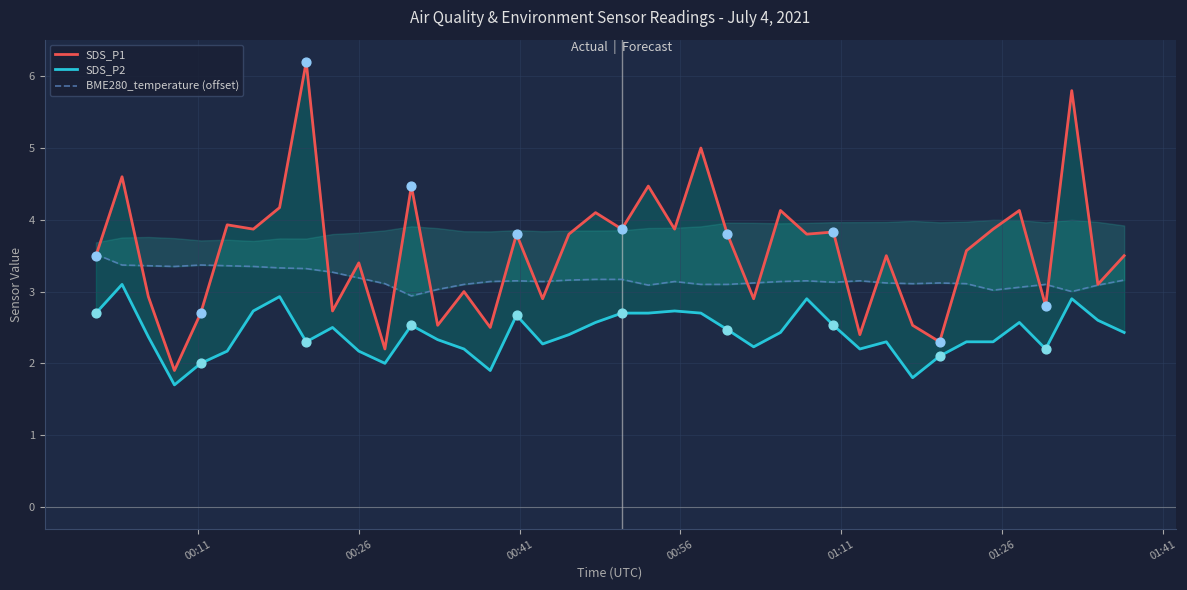

What are all the series names shown in the legend?

SDS_P1, SDS_P2, BME280_temperature (offset)